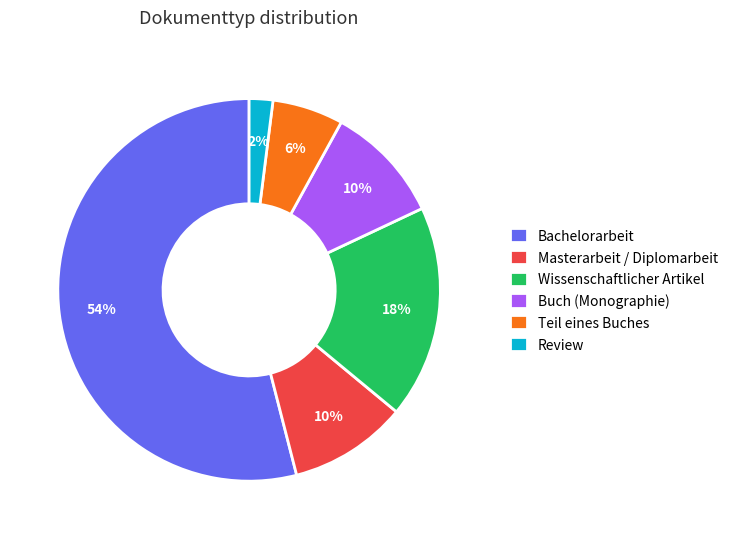

To the nearest percent, what percentage of the pie is Wissenschaftlicher Artikel?

18%